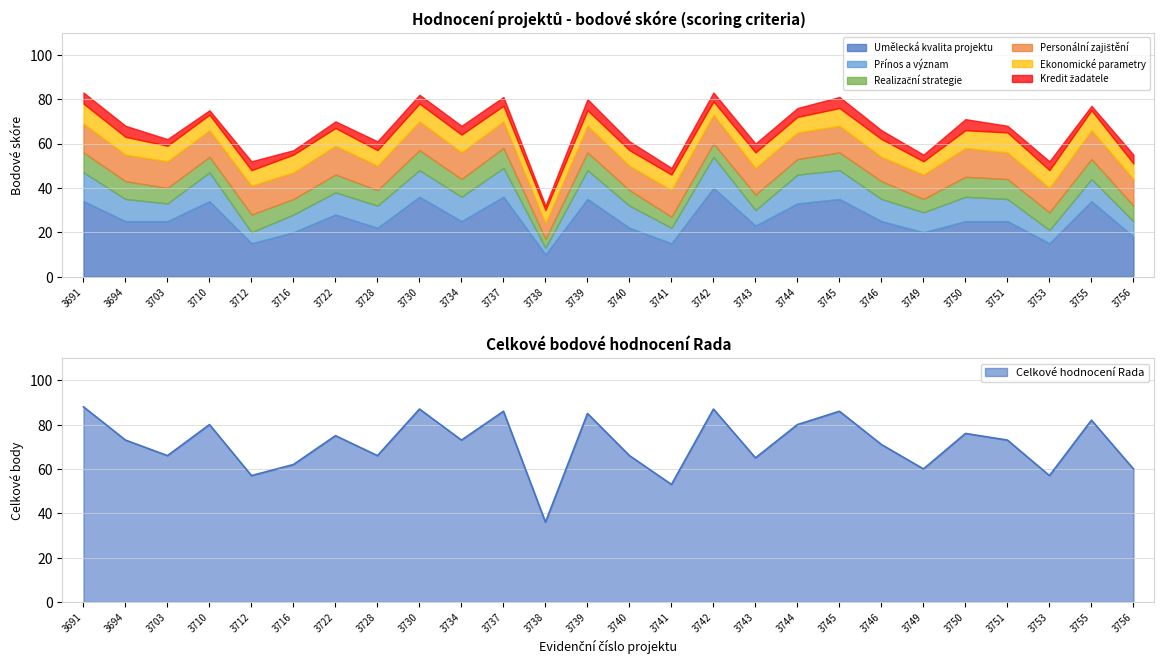

In Umělecká kvalita projektu, how many points are lower than both neighbors (excluding endpoints)?

8